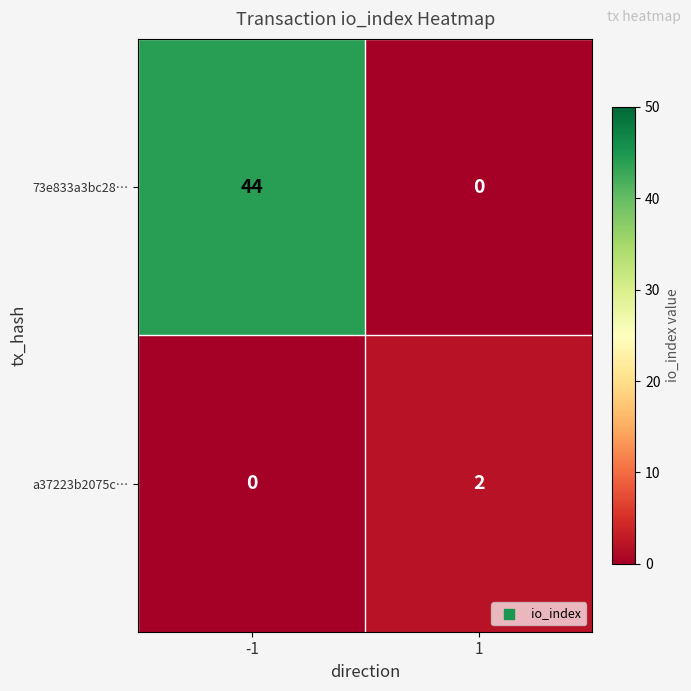

Rank the series by their average value, from lowest to highest.

a37223b2075c…, 73e833a3bc28…